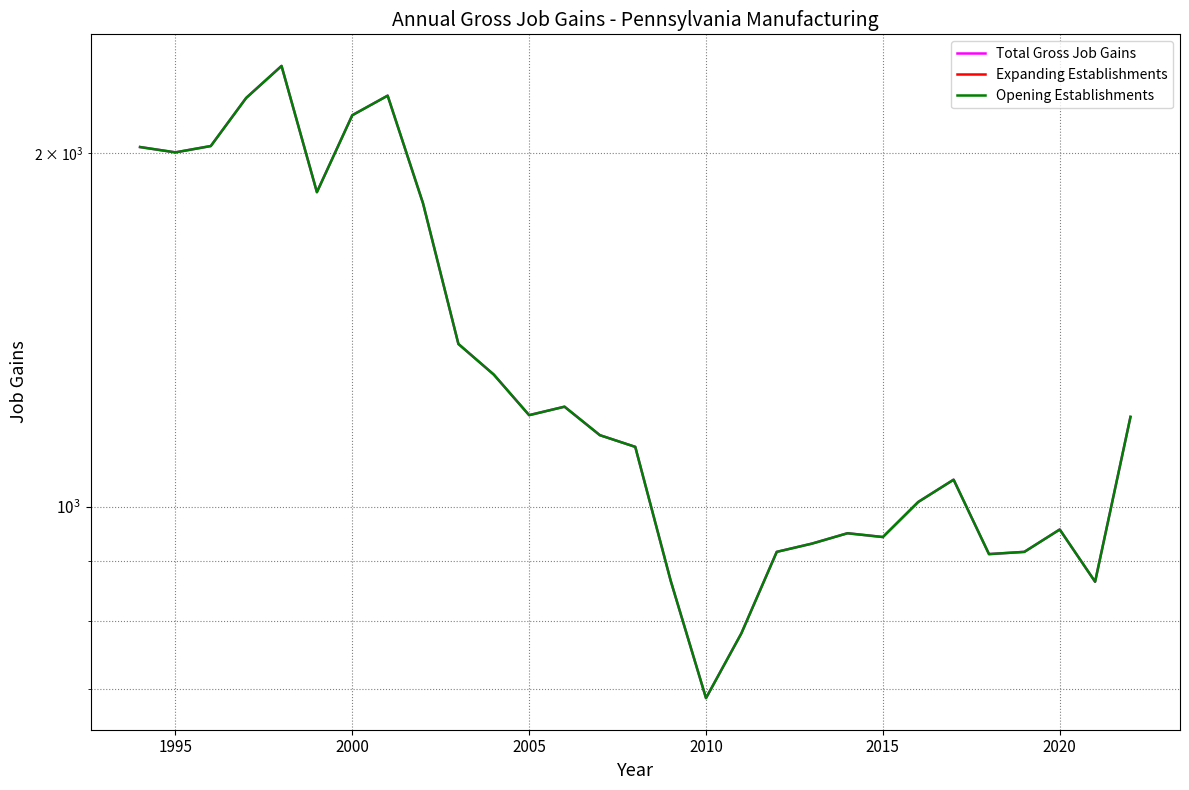

What is the sum of all Total Gross Job Gains values?

39048